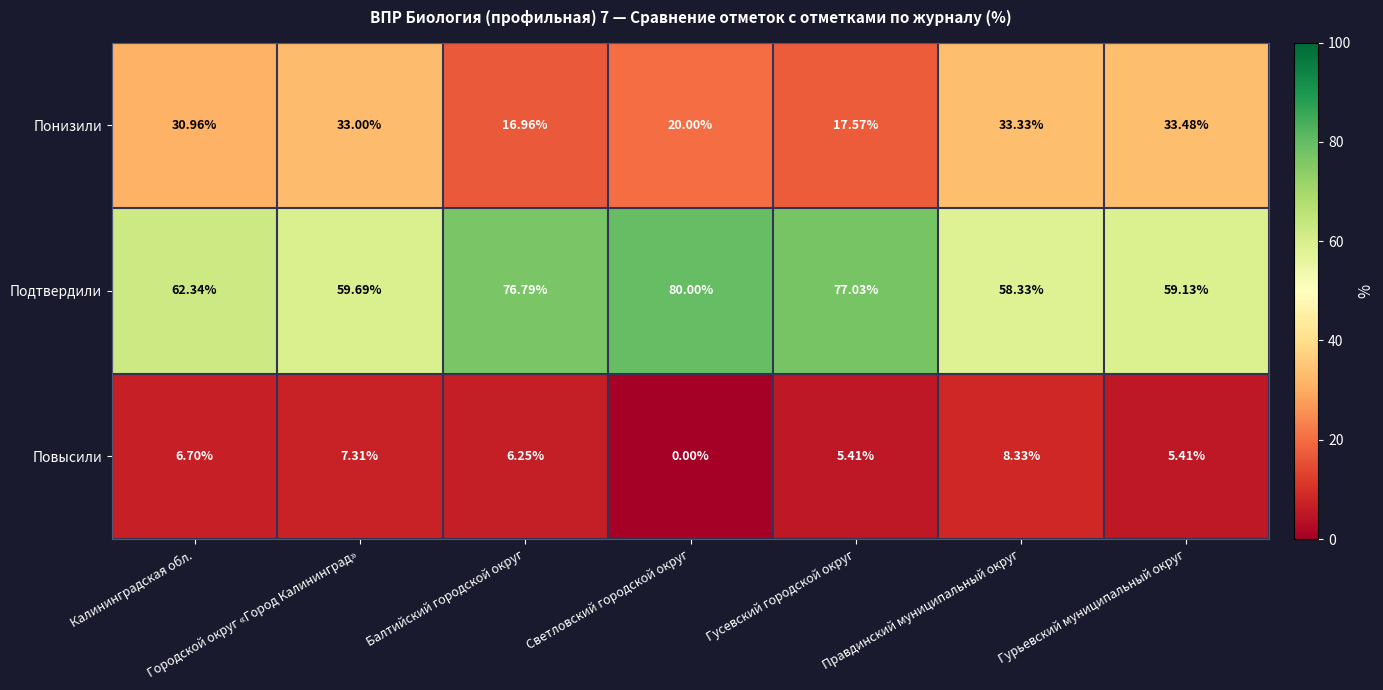

Between Городской округ «Город Калининград» and Гурьевский муниципальный округ, which series saw the biggest shift?

Повысили